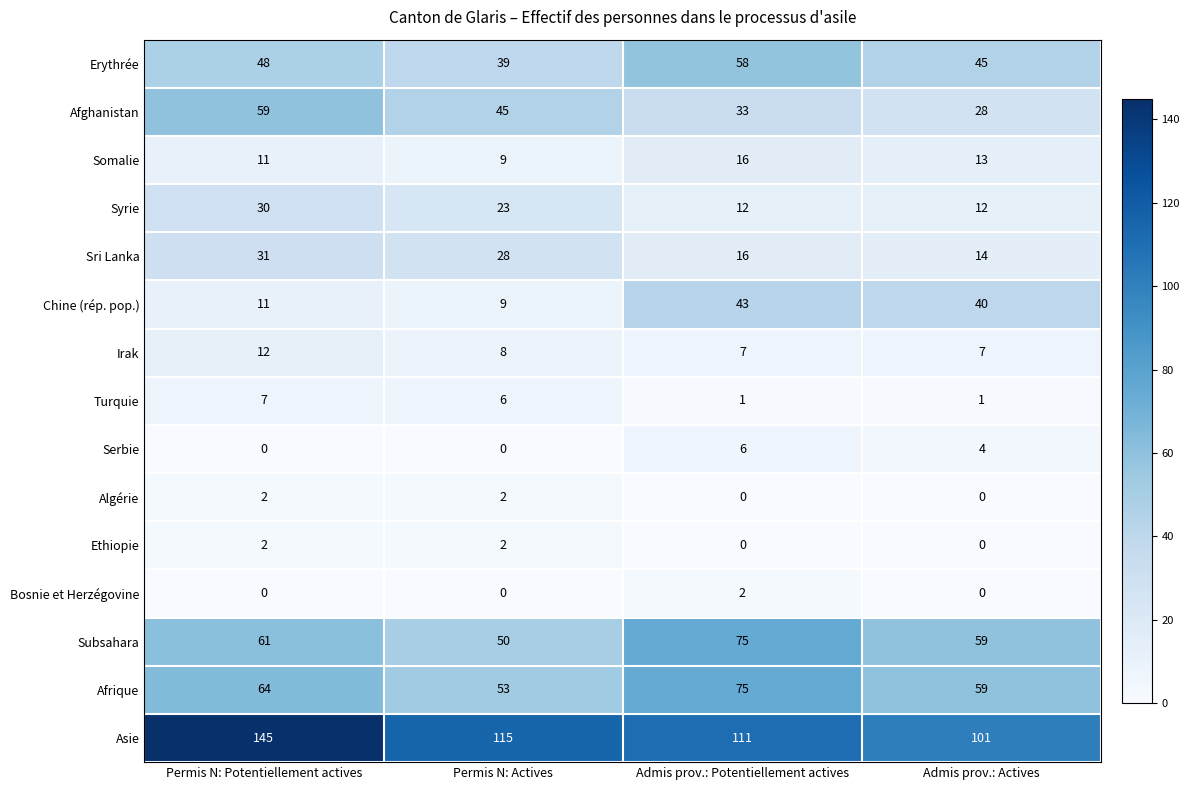

How many Bosnie et Herzégovine values are between 0 and 2?

4